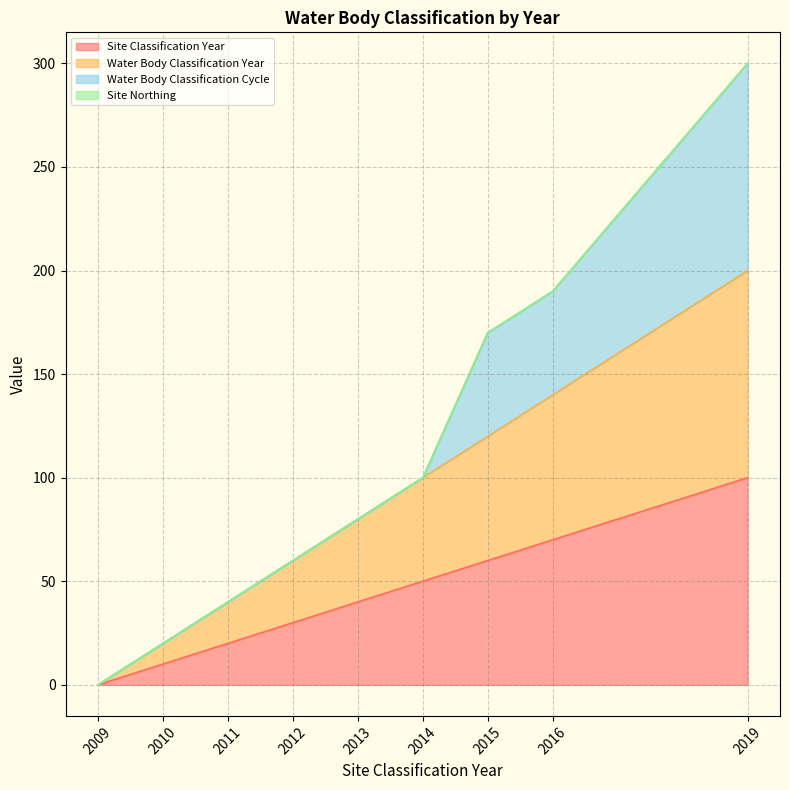

True or false: Water Body Classification Year and Site Classification Year intersect in this chart.

False